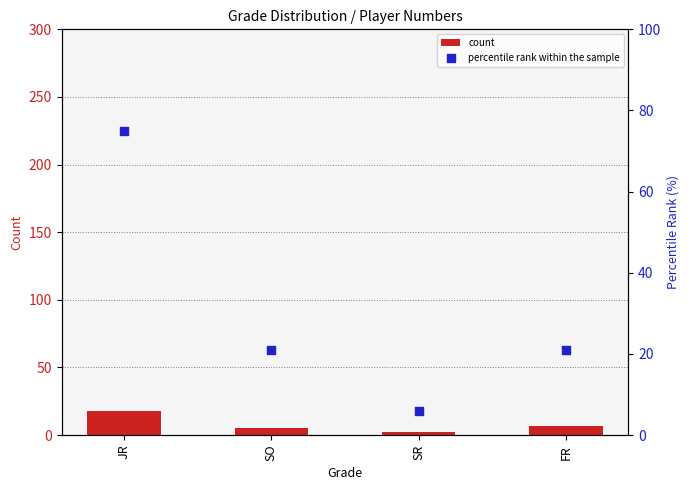

Which series contains the highest Y value?

percentile rank within the sample